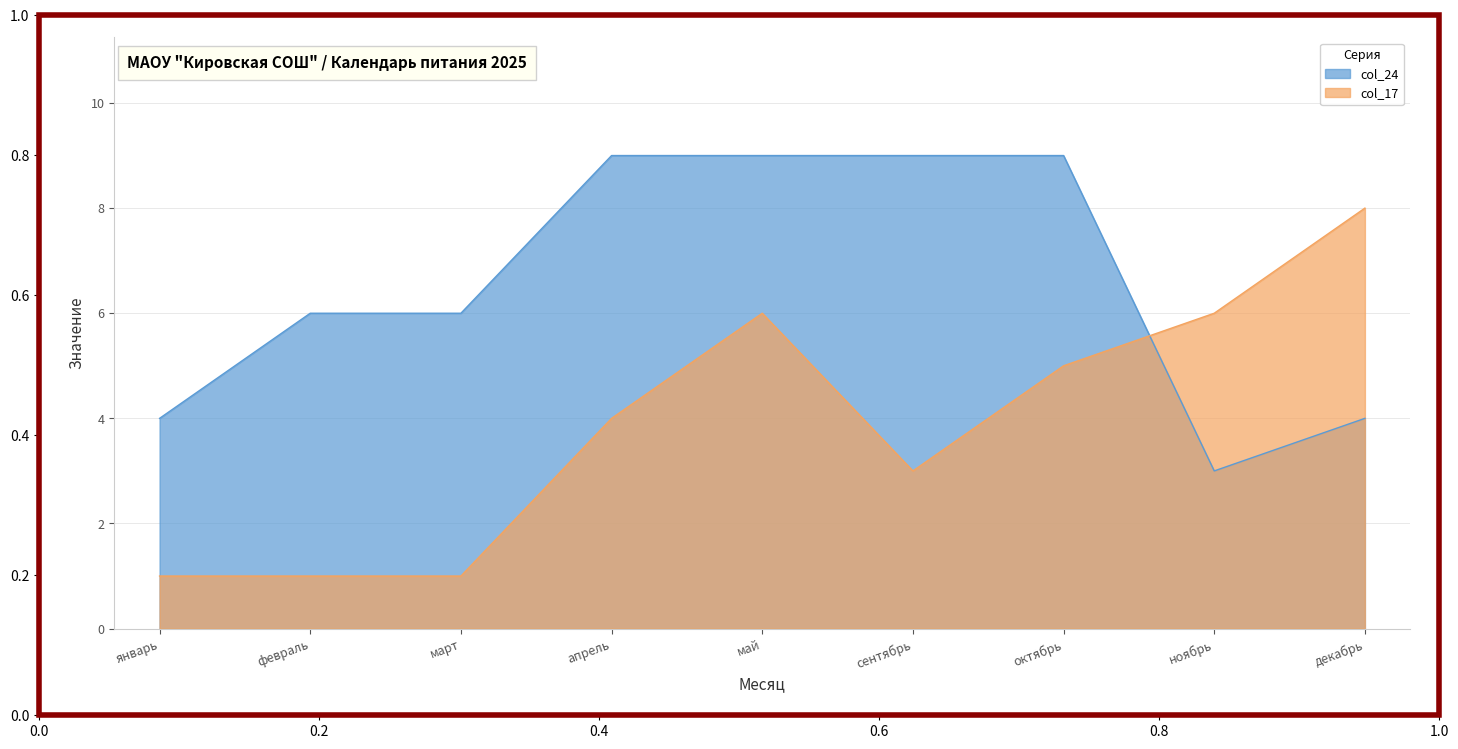

How many data points in col_17 are less than 4?

4